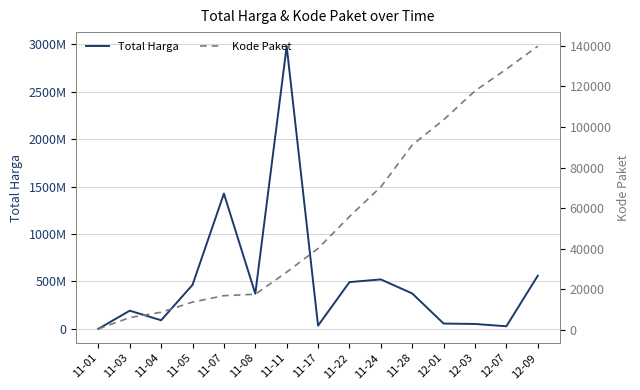

What are all the series names shown in the legend?

Total Harga, Kode Paket